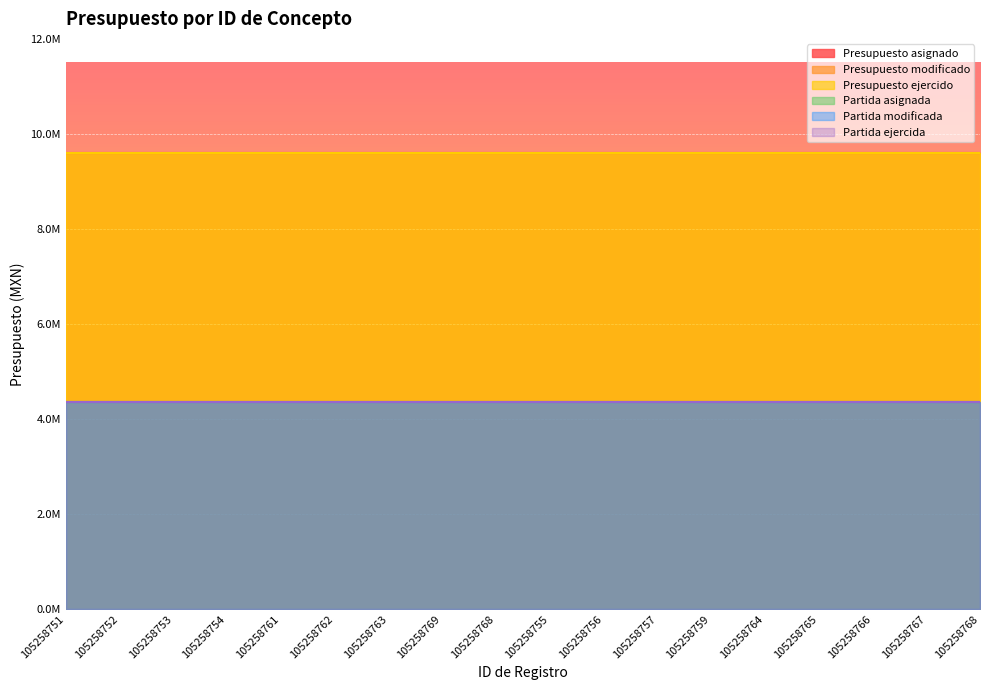

At which label is Presupuesto asignado closest to 9598706?

105258751